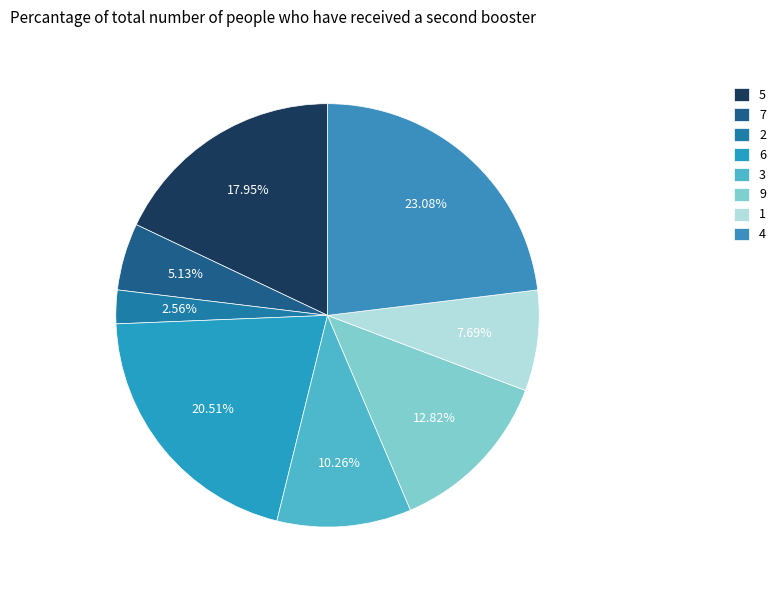

True or false: 9 accounts for 1% of the total.

False